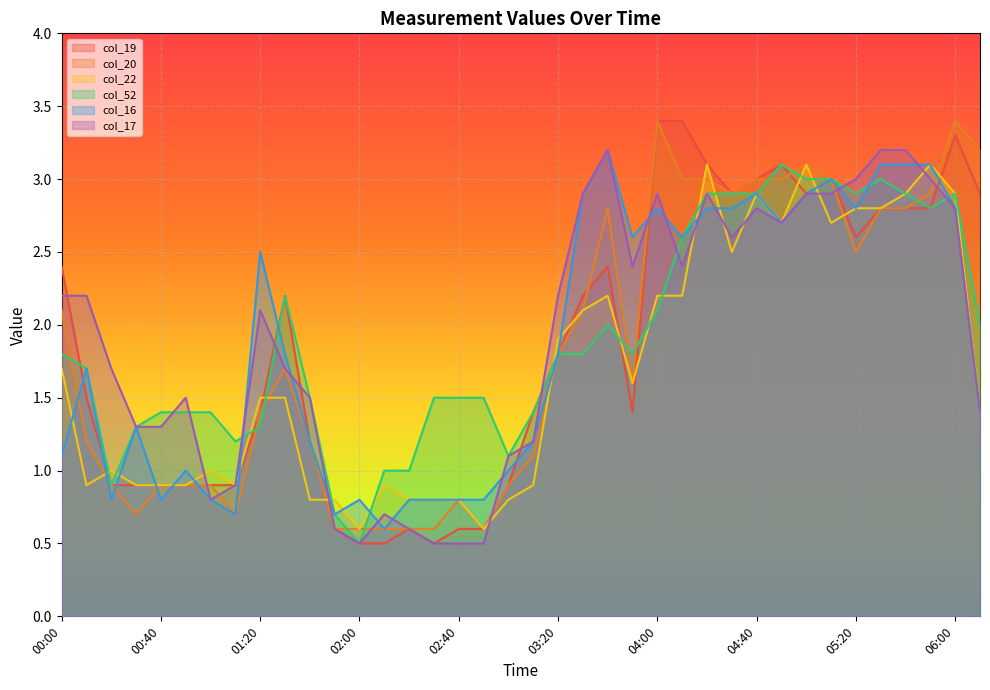

At which label does col_52 reach its peak?

04:50